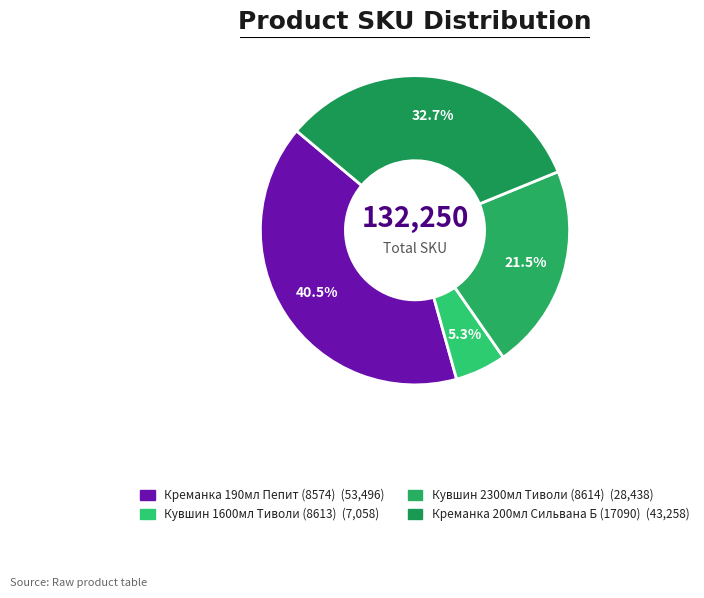

How many slices are in this pie chart?

4